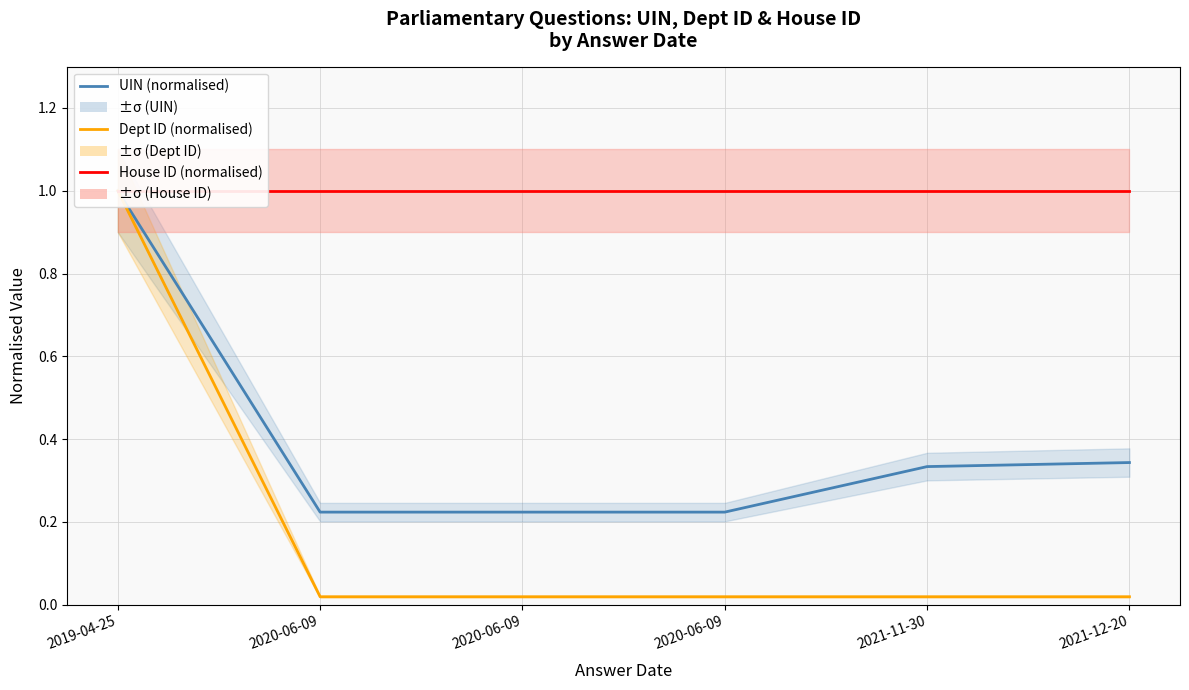

Which series has the largest total across all categories?

House ID (normalised)